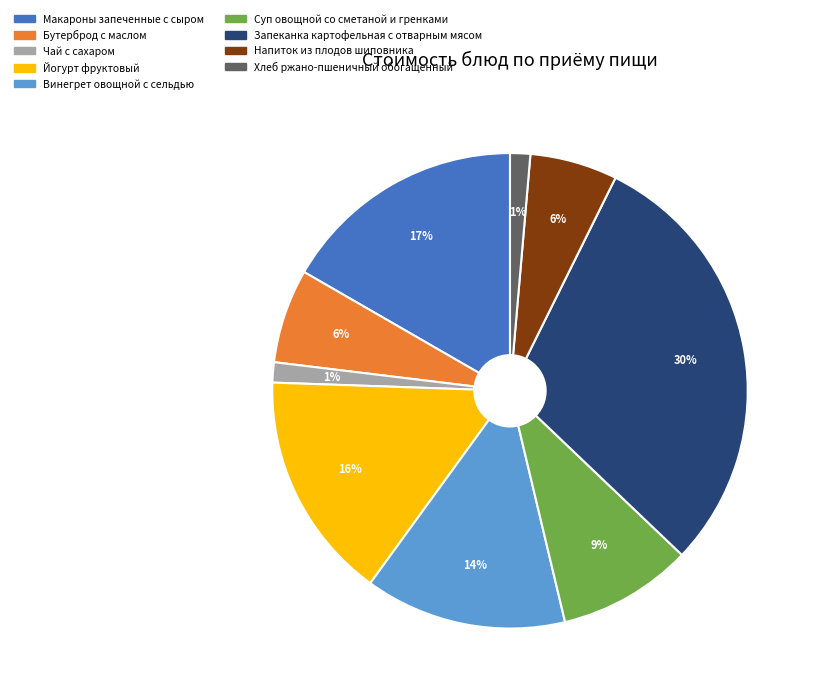

The Суп овощной со сметаной и гренками slice represents 1% of the pie. True or false?

False